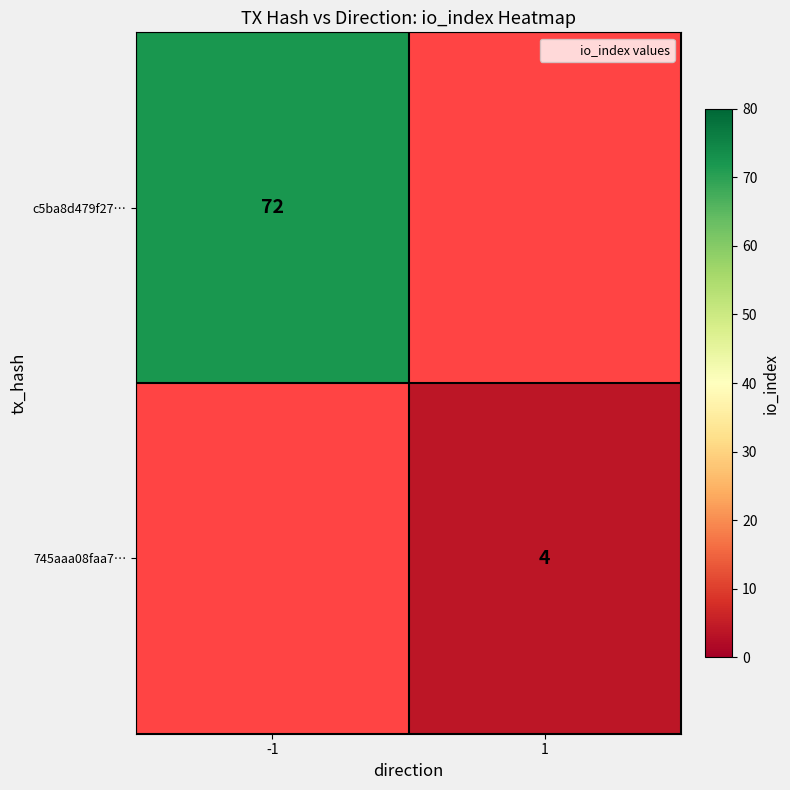

List the series in order of their peak value, highest first.

c5ba8d479f27…, 745aaa08faa7…